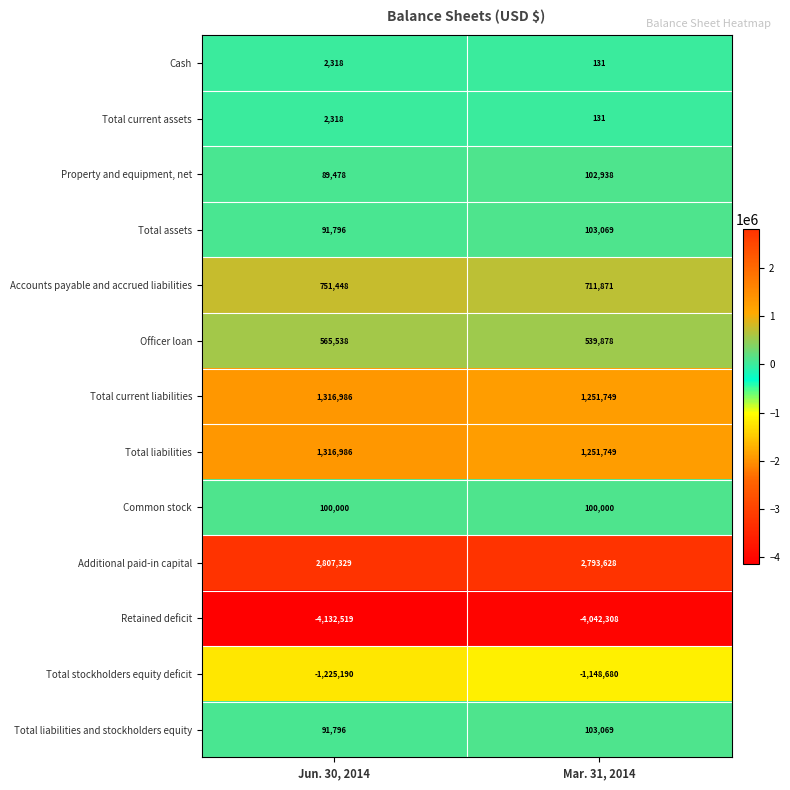

How many data points does each series have?

2